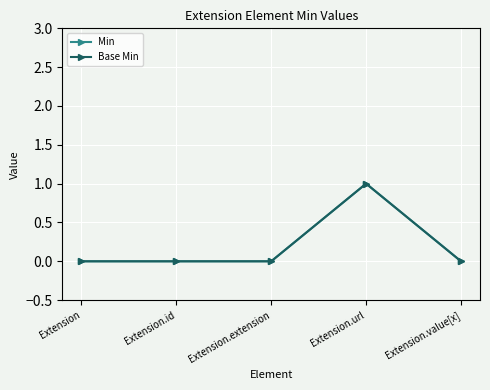

At which label does Base Min reach its peak?

Extension.url